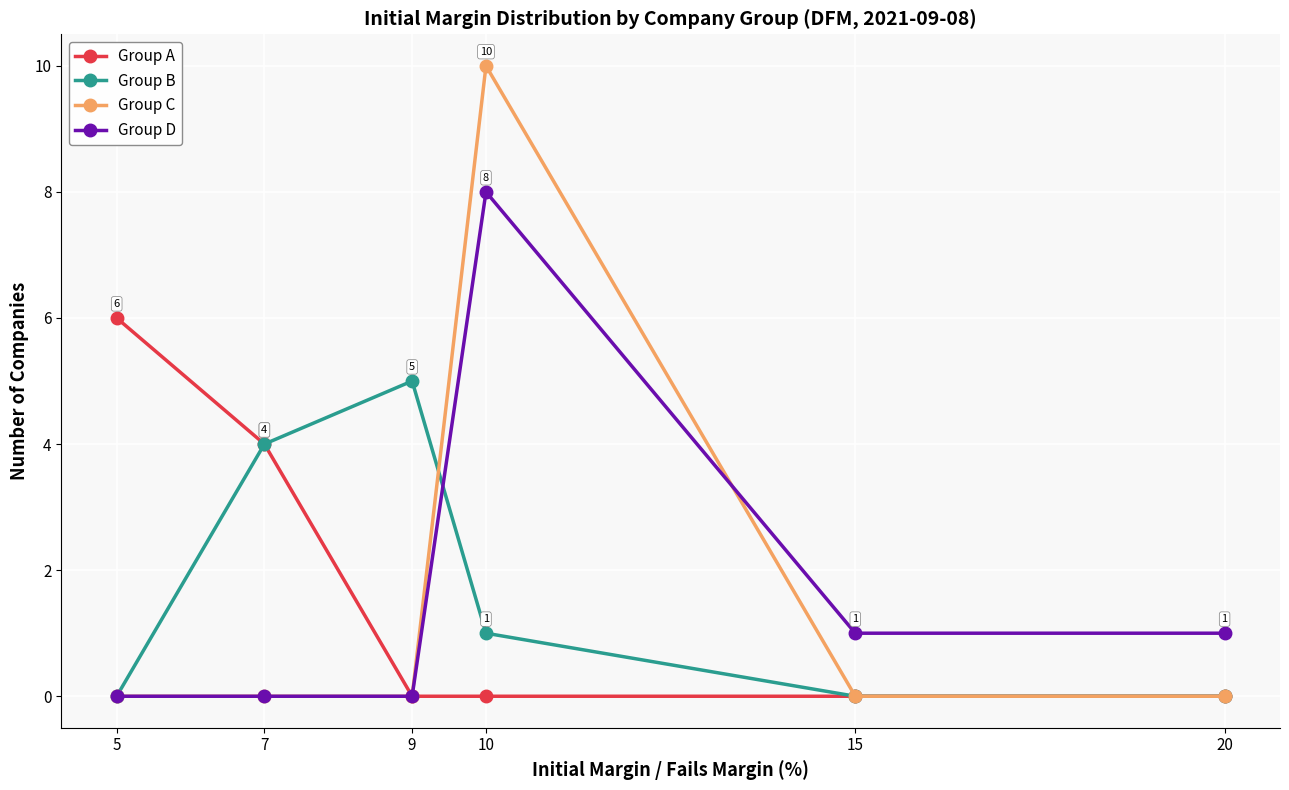

The value of Group A at 15 is 0. True or false?

True